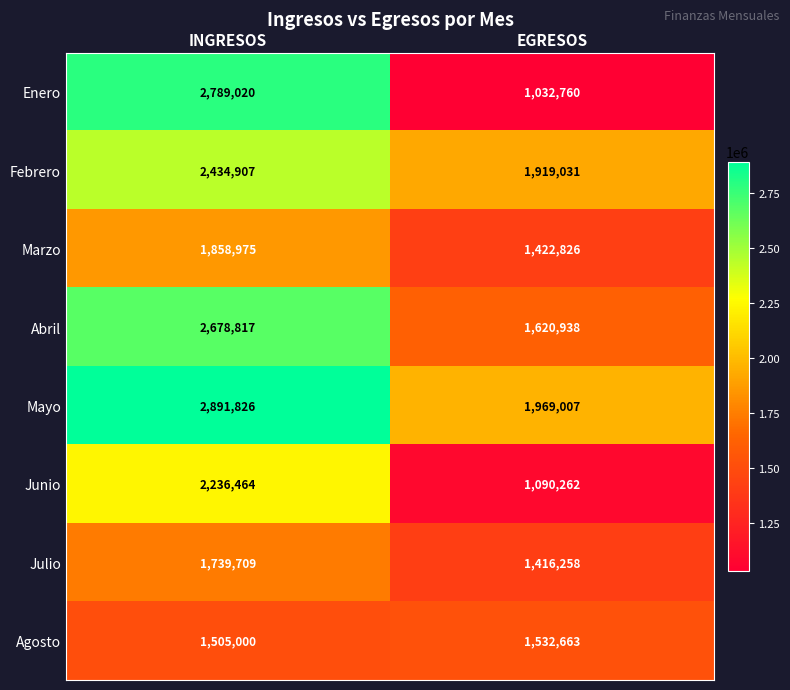

The value of Abril at INGRESOS is 737449. True or false?

False